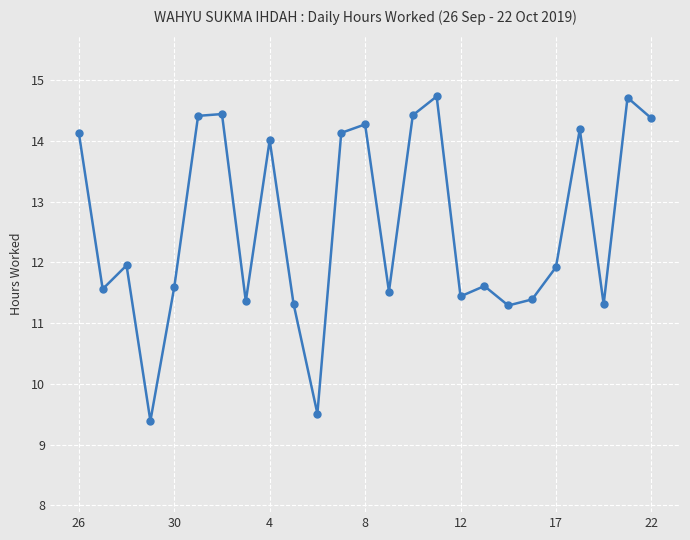

What is the value of the 23rd point from the left?

11.3